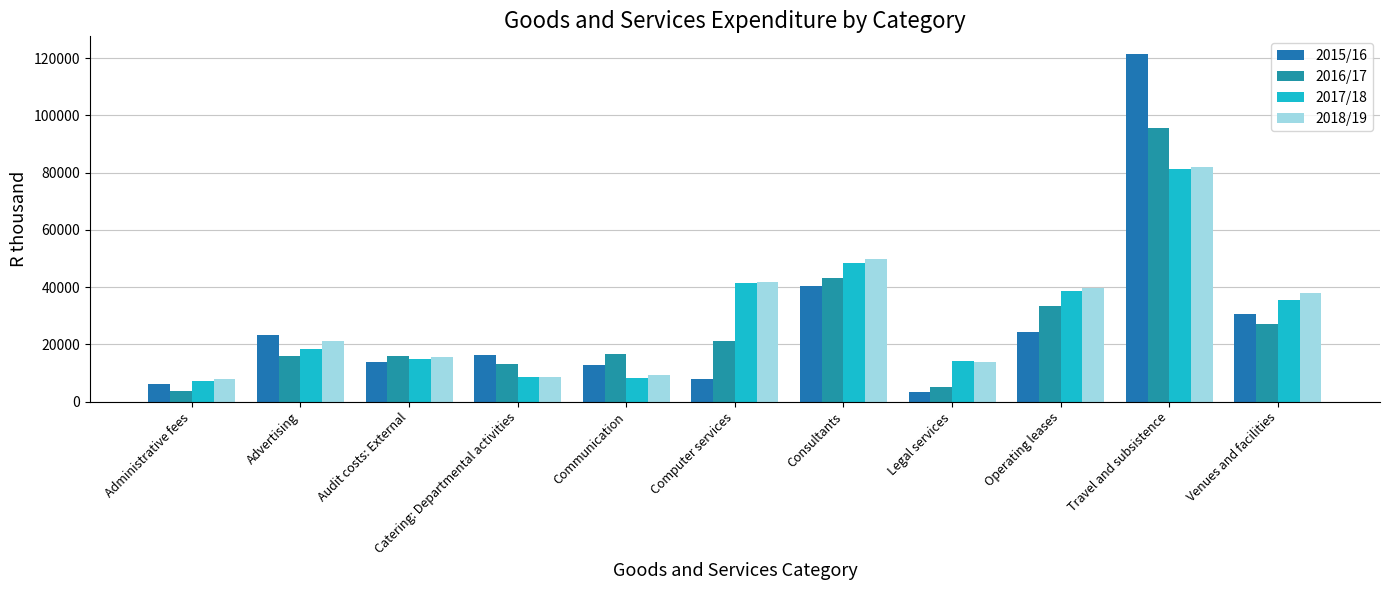

Are the bars grouped side by side (vs. stacked)?

Yes